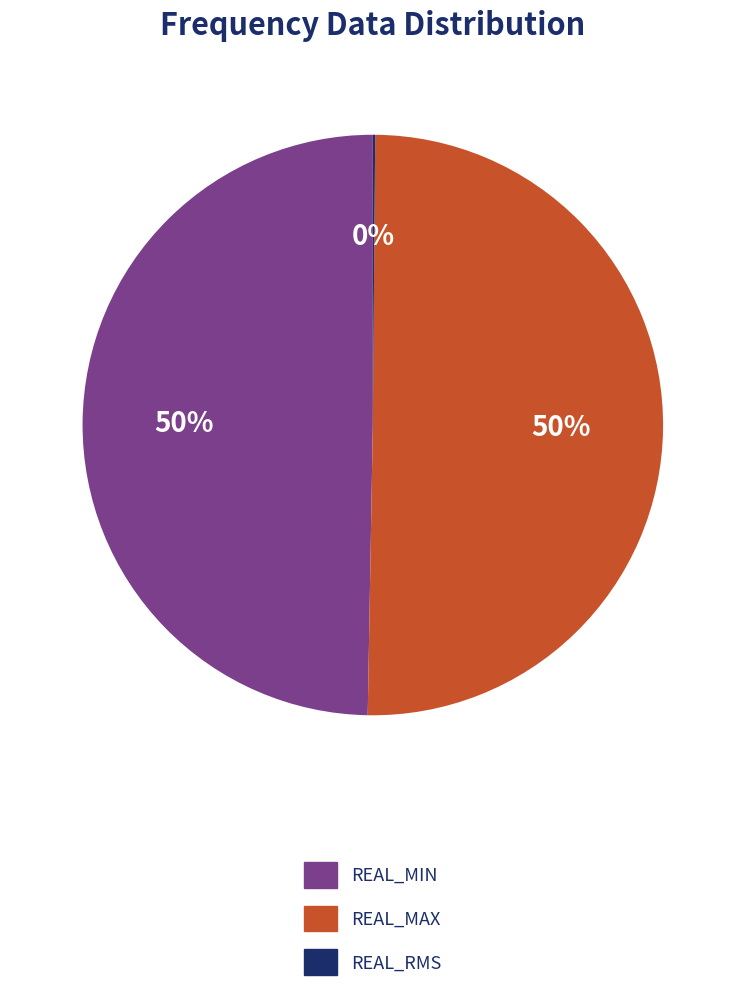

To the nearest percent, what is the difference between the largest and smallest slice percentages?

50%